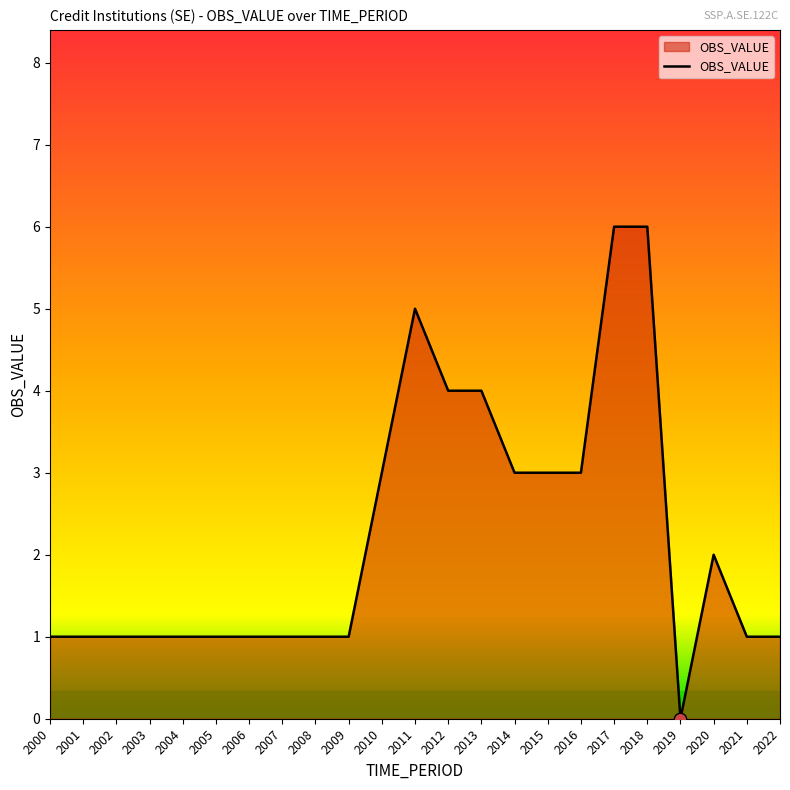

What is the ratio of the value at 2020 to the value at 2007?

2.0